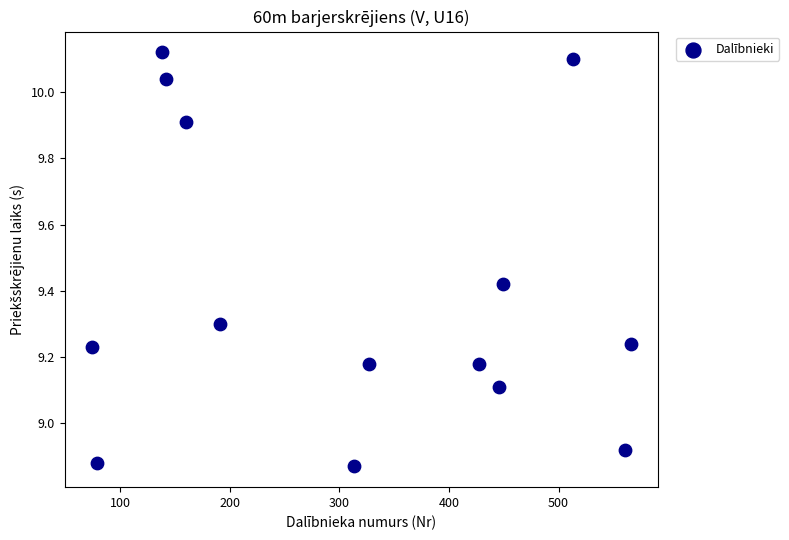

What is the range of X values (max minus min)?

492.0